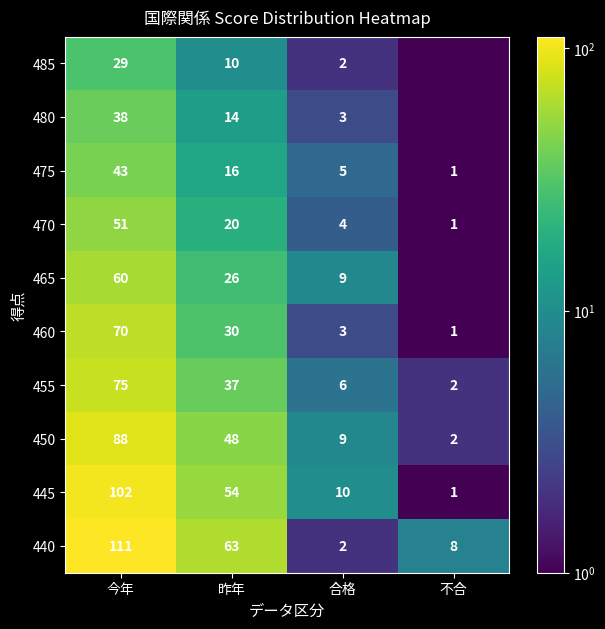

What is the spread (max minus min) of values at 昨年?

53.0